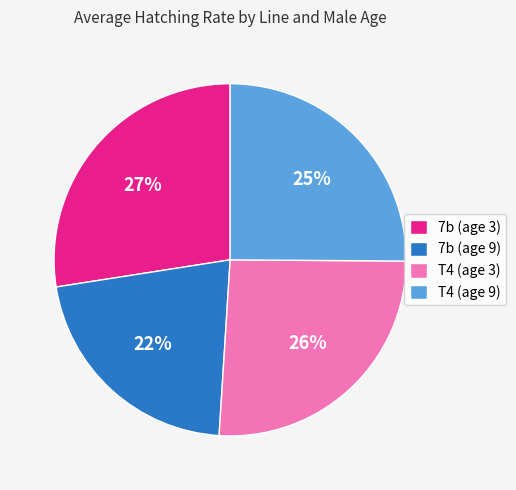

Is T4 (age 9) the majority of the pie?

No